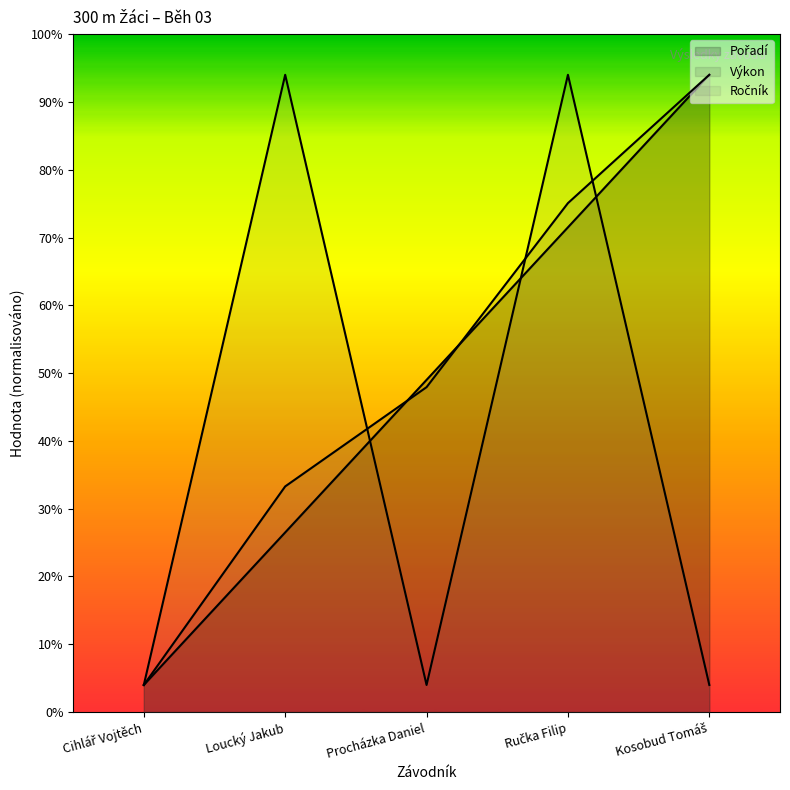

Where do Ročník and Výkon first cross each other?

Loucký Jakub and Procházka Daniel